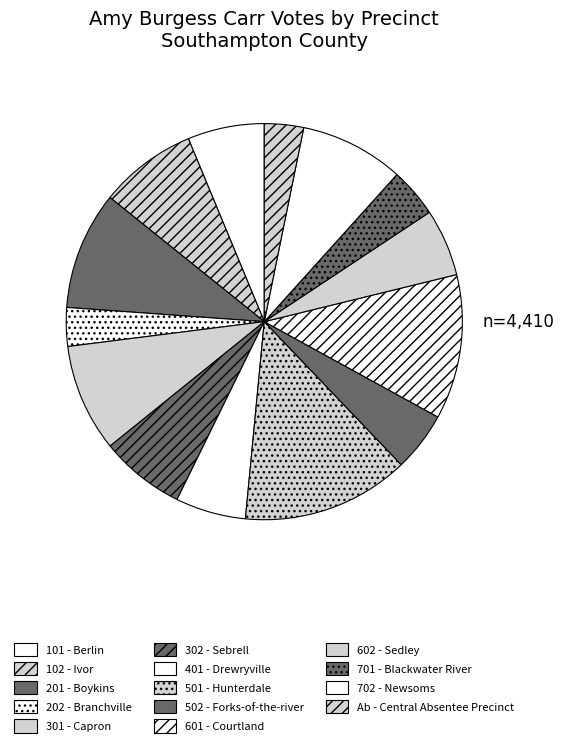

What is the change in value from 201 - Boykins to 602 - Sedley?

-183